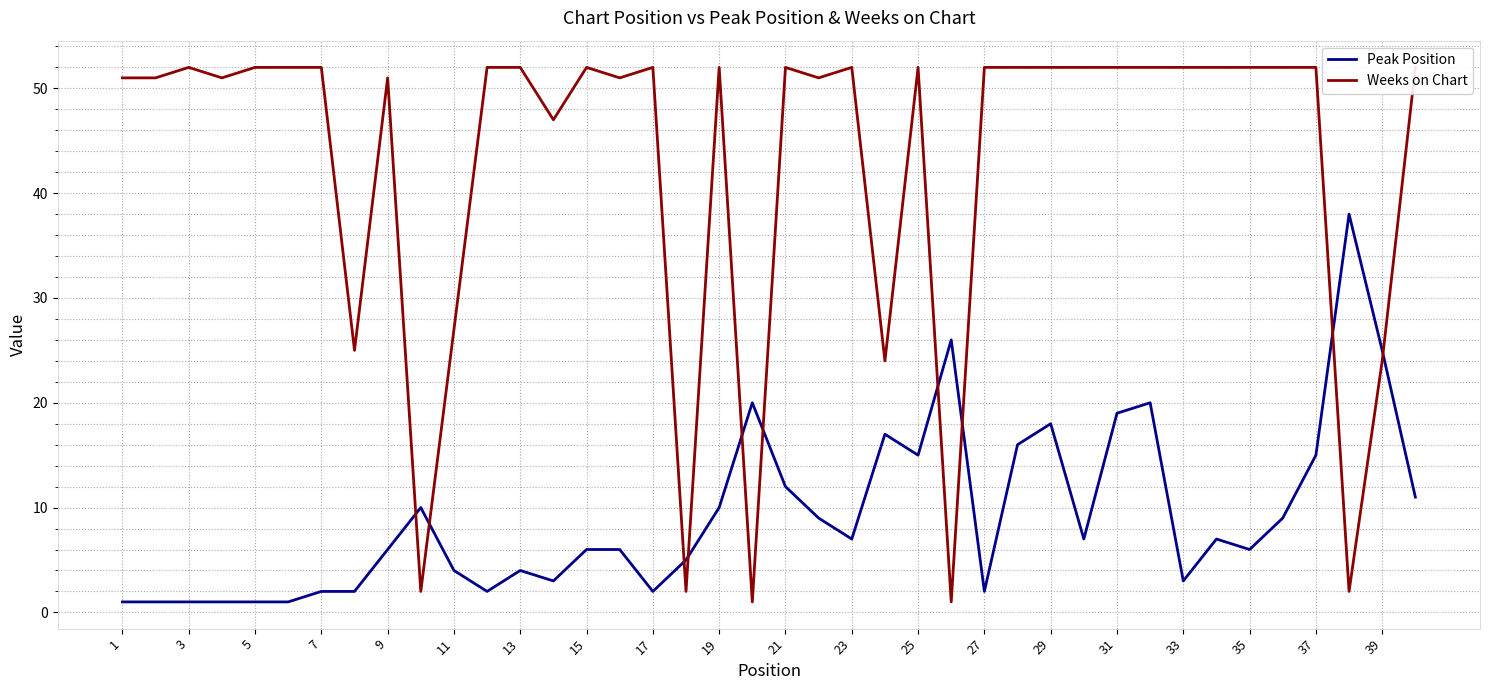

The value of Peak Position at 11 is 4. True or false?

True